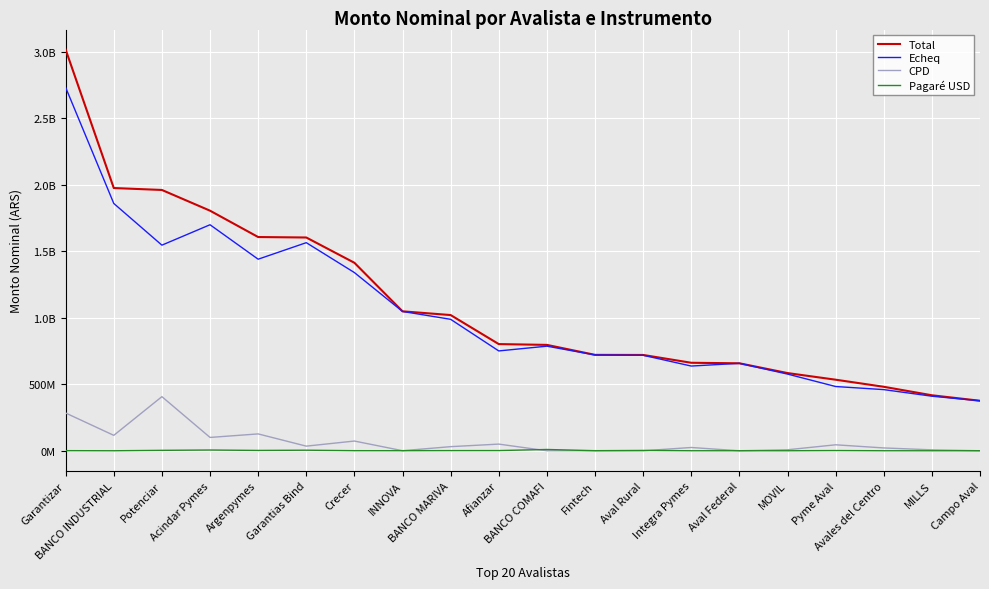

Is this an area chart (filled region under the line)?

No